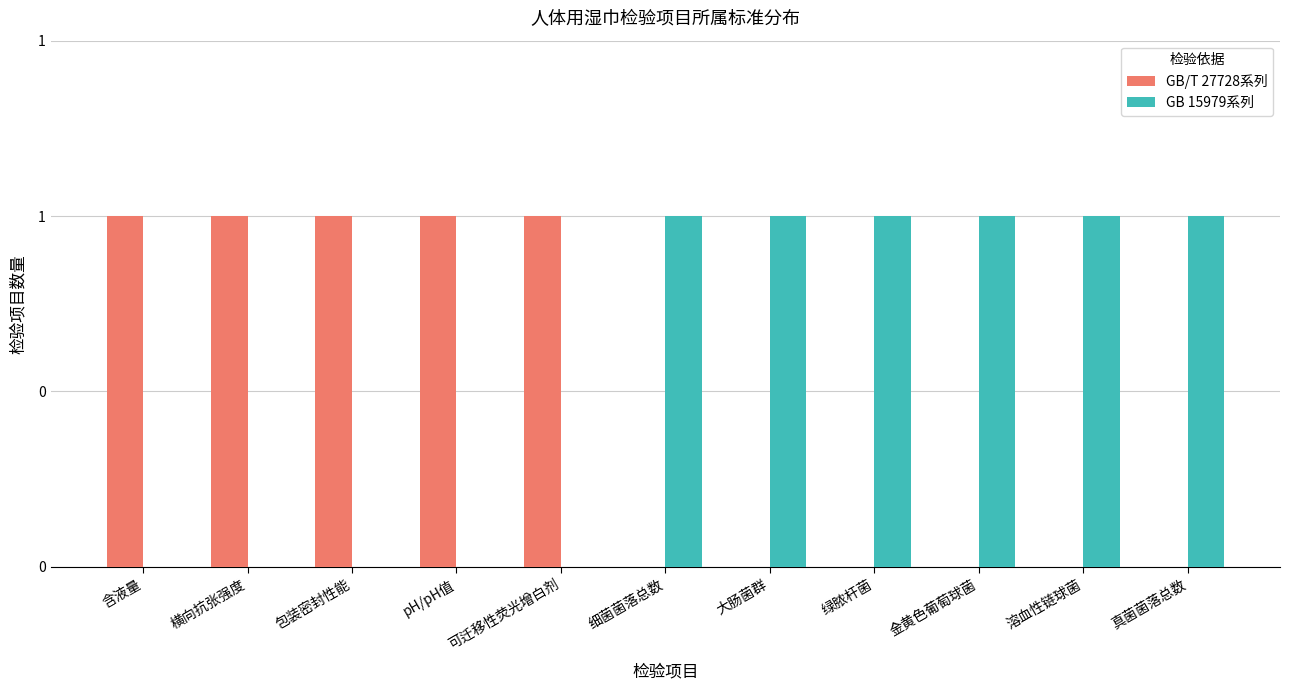

What are all the series names shown in the legend?

GB/T 27728系列, GB 15979系列